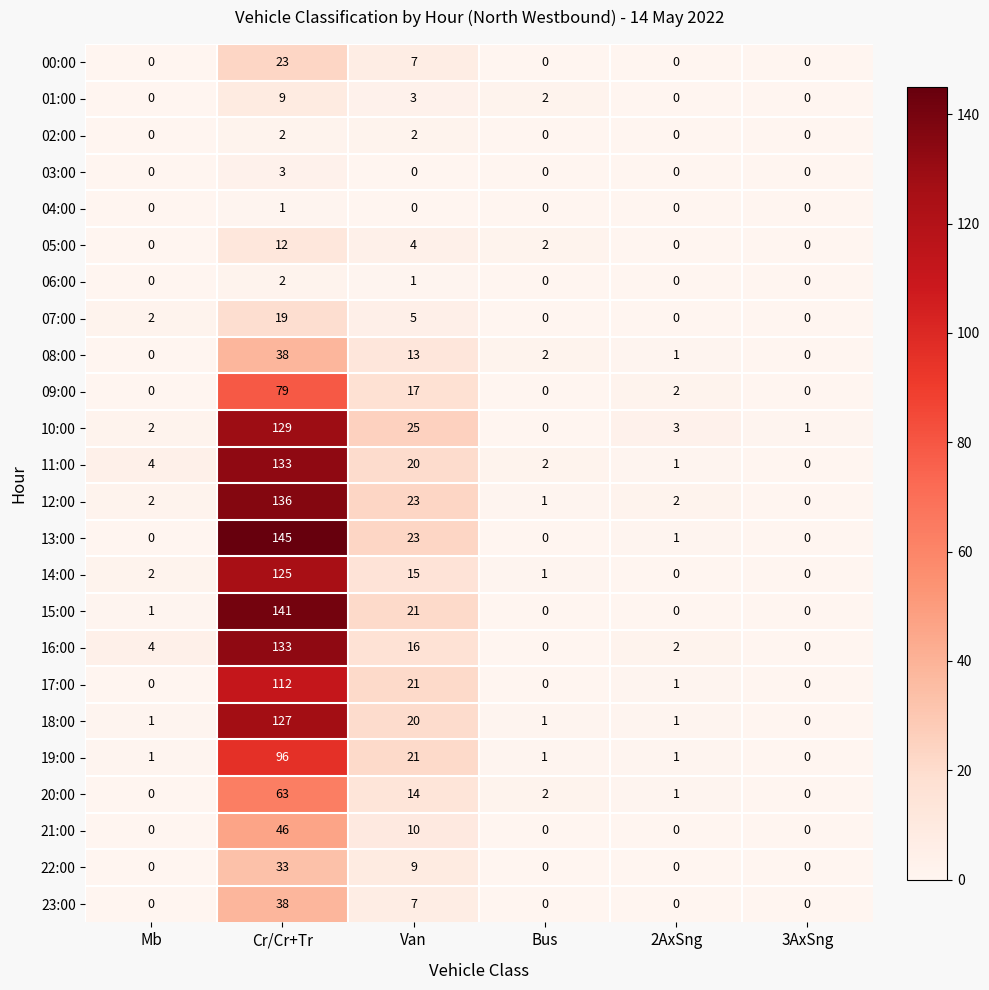

What is the total value across all series at Van?

297